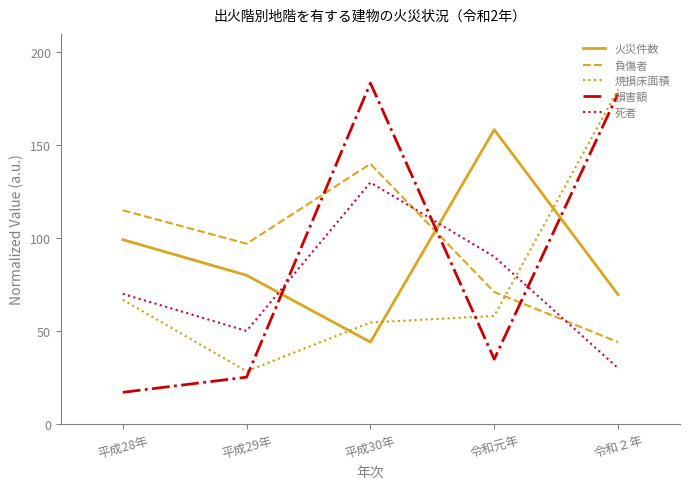

At how many categories does at least one series exceed 114?

4